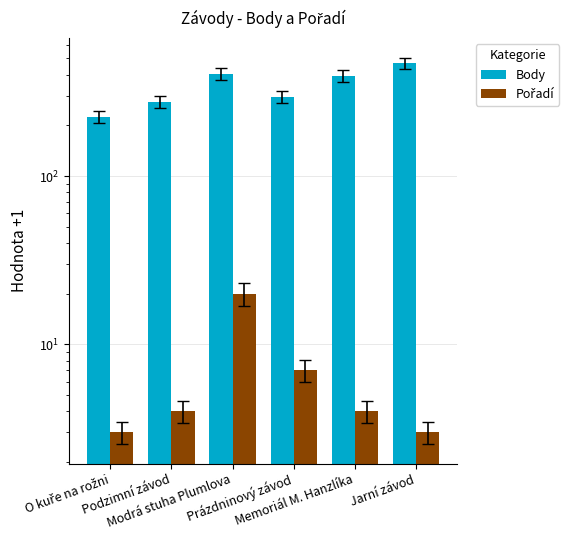

Between Jarní závod and Podzimní závod, which is larger?

Jarní závod